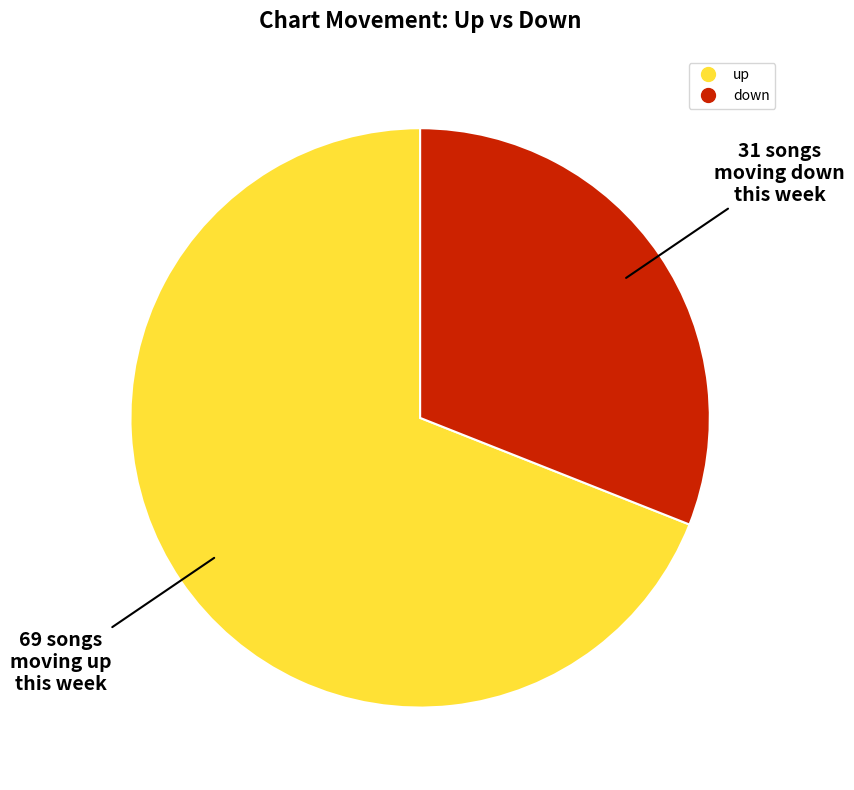

Count the number of slices in the pie.

2